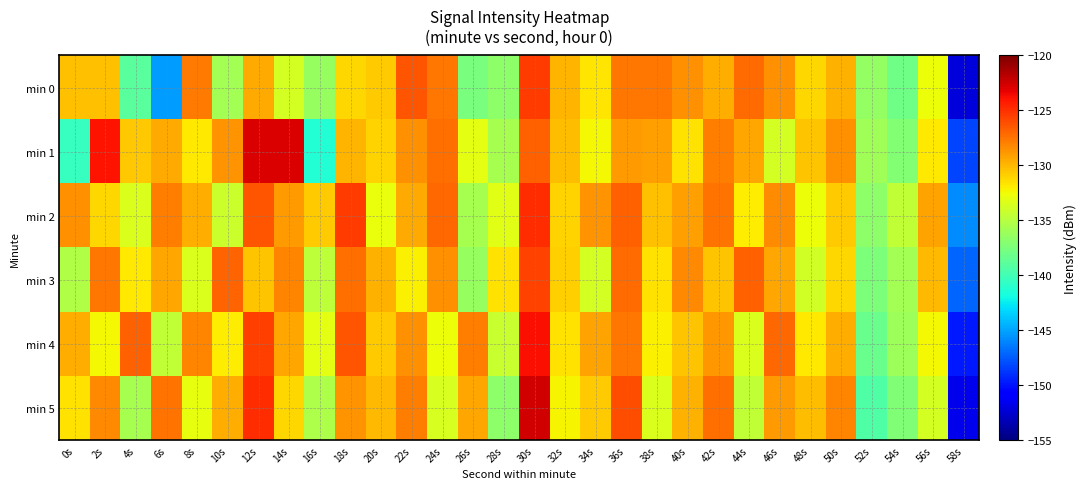

Which category has the lowest value across all series?

58s